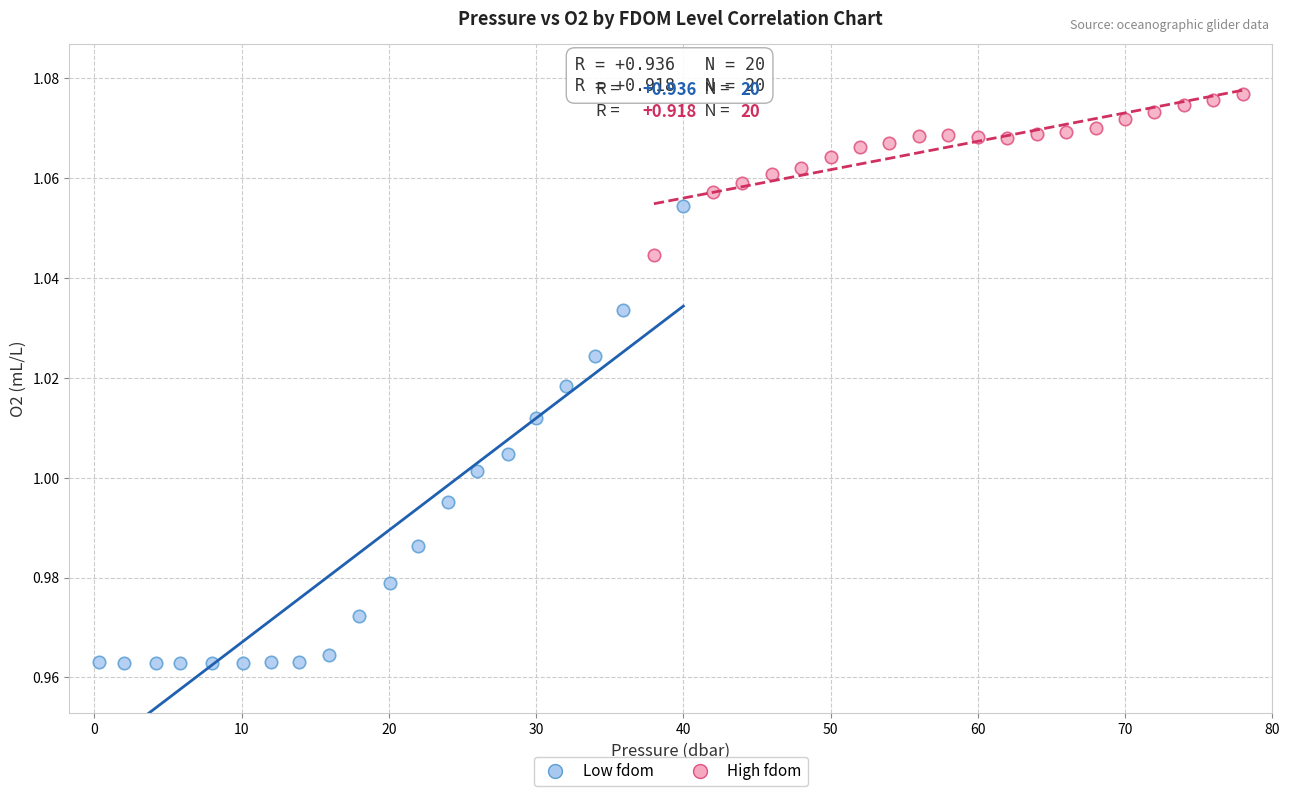

Which series contains the highest Y value?

High fdom